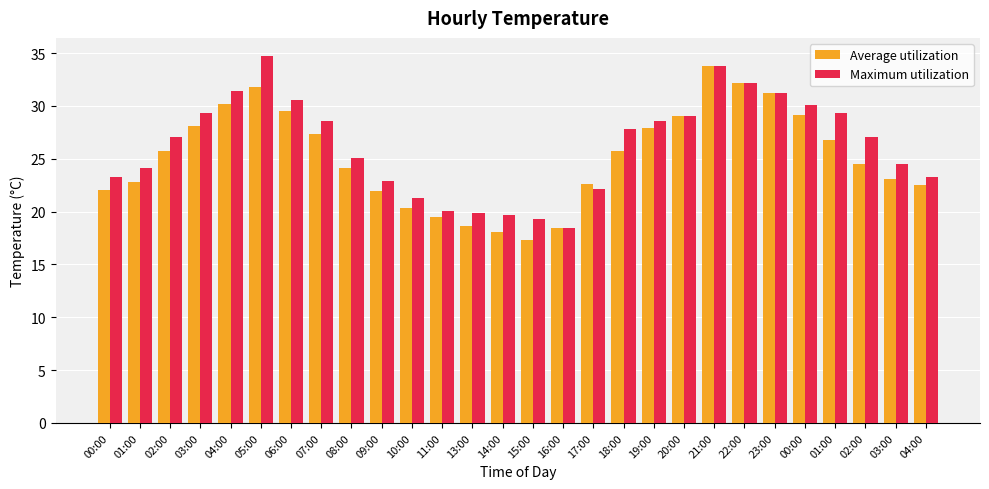

What is the difference between the Maximum utilization values at 05:00 and 13:00?

14.8